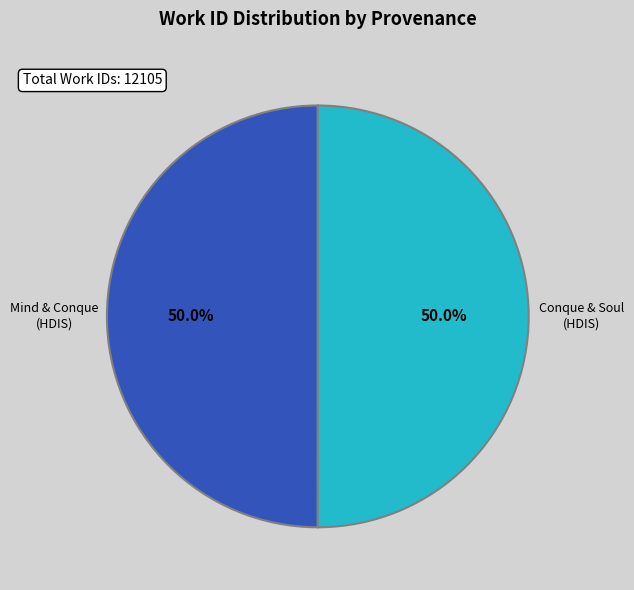

How many slices are in this pie chart?

2